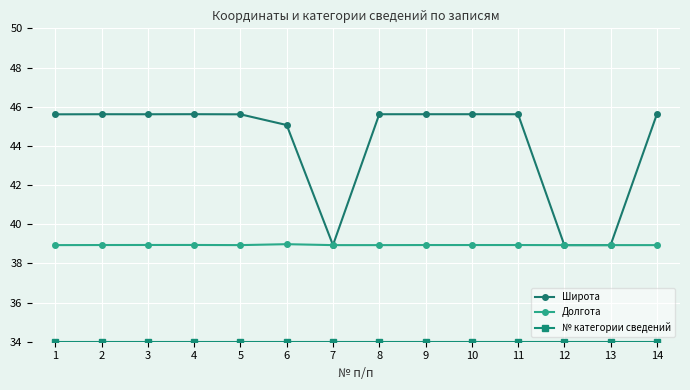

Is it true that Долгота equals 27.1 at 3?

False